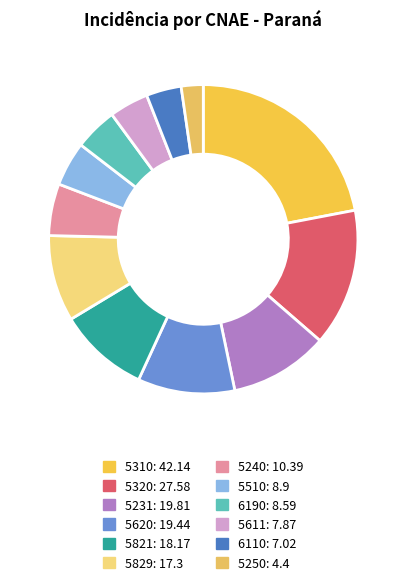

How many slices are in this pie chart?

12